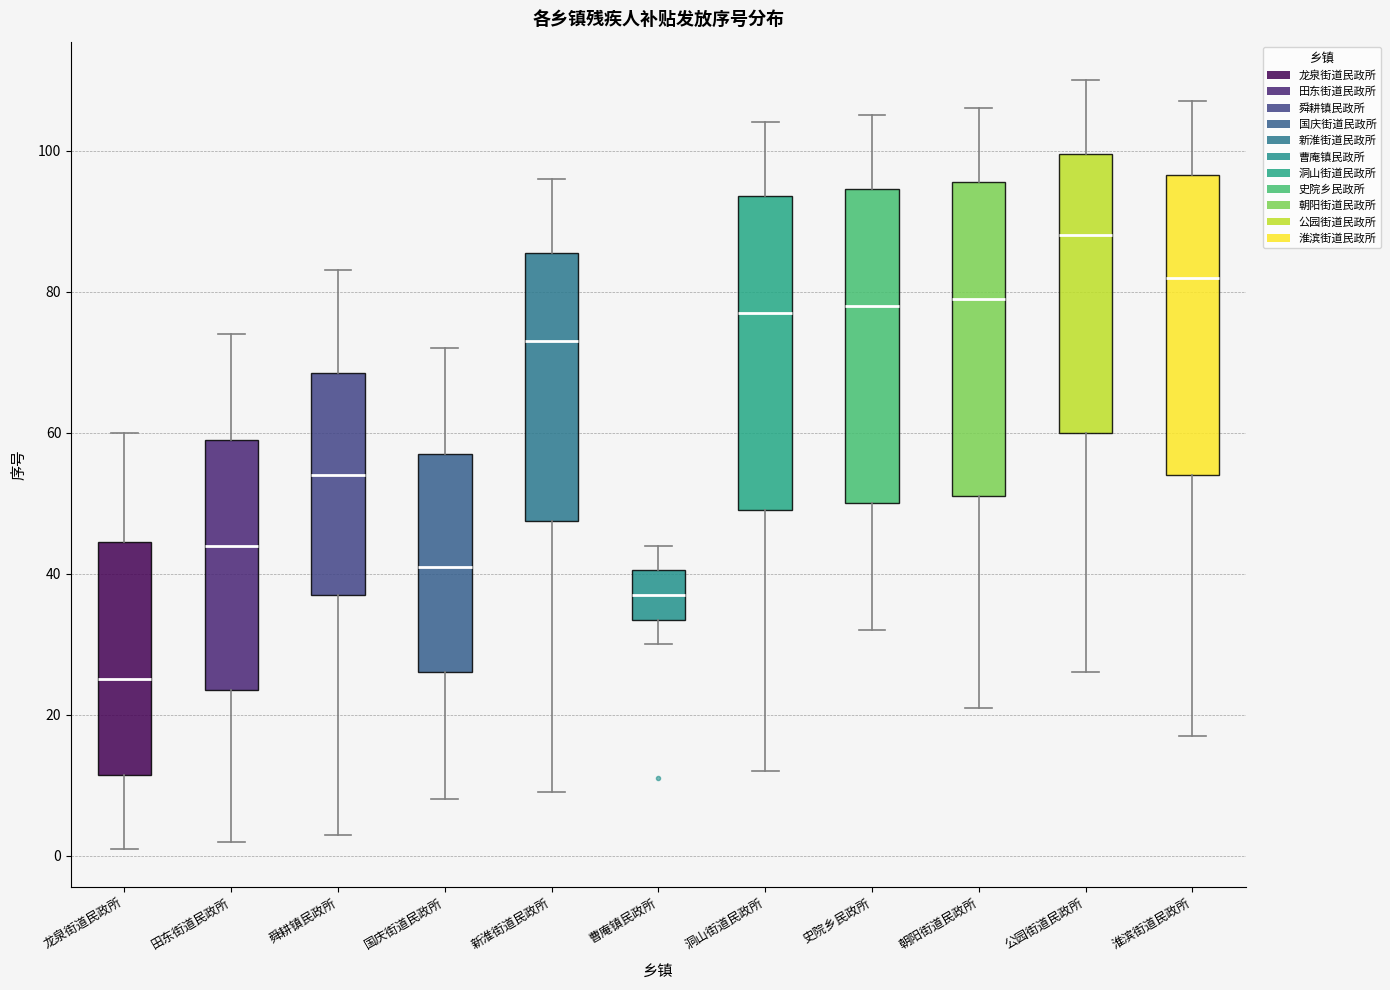

Where is the lower edge of the box for 龙泉街道民政所 on the y-axis? The values are not printed on the chart, so give them approximately, as read against the axis.

12